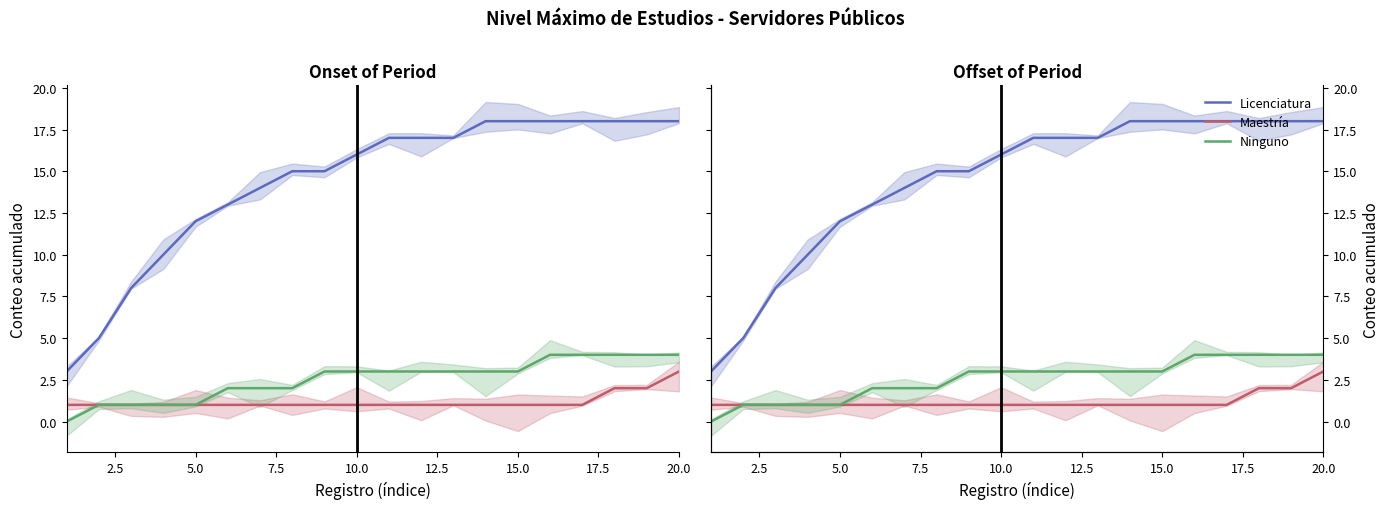

The Ninguno series shows 4 at 20.0. True or false?

True